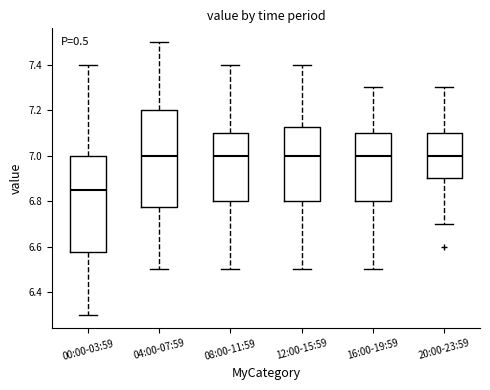

Where does the upper whisker of the box for 00:00-03:59 end on the y-axis? The values are not printed on the chart, so give them approximately, as read against the axis.

7.40